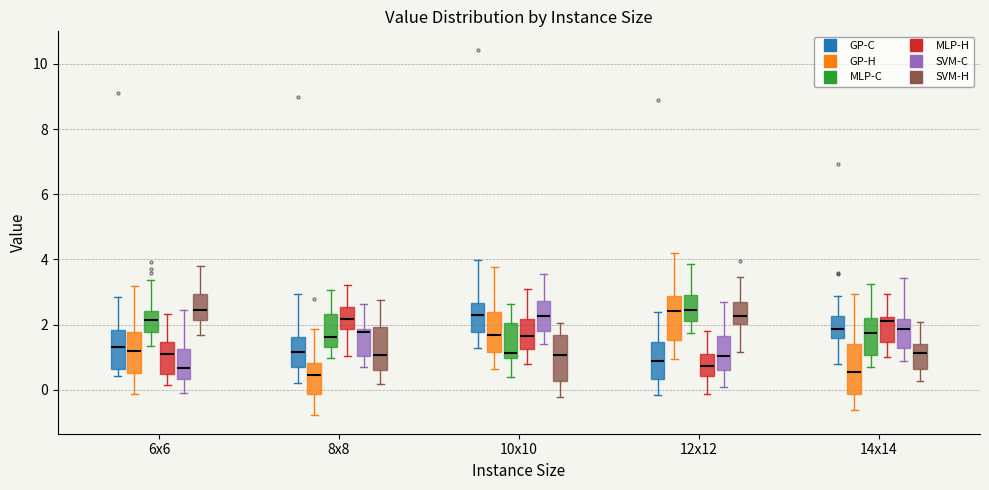

Where is the upper edge of the box for 14x14 (GP-C) on the y-axis? The values are not printed on the chart, so give them approximately, as read against the axis.

2.2